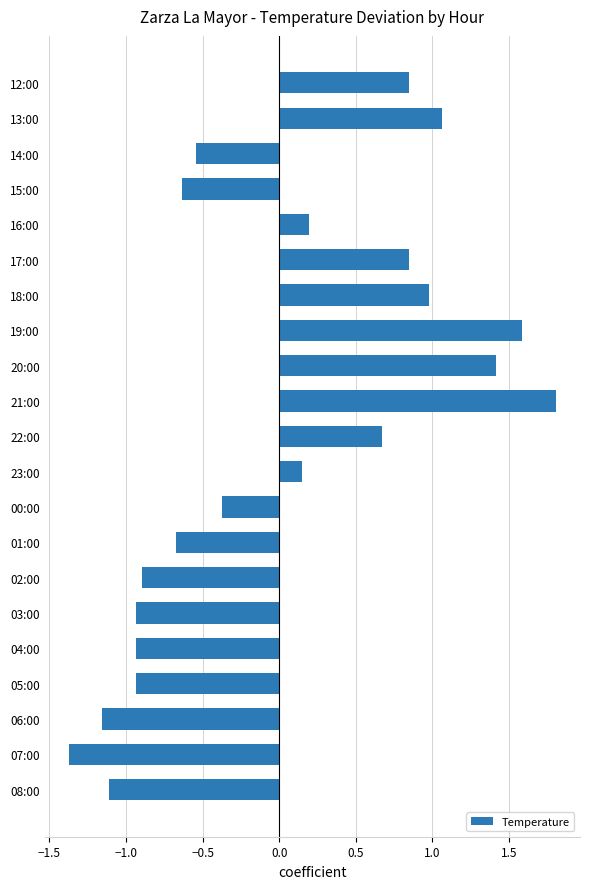

What is the difference between the second highest and second lowest values?

2.7